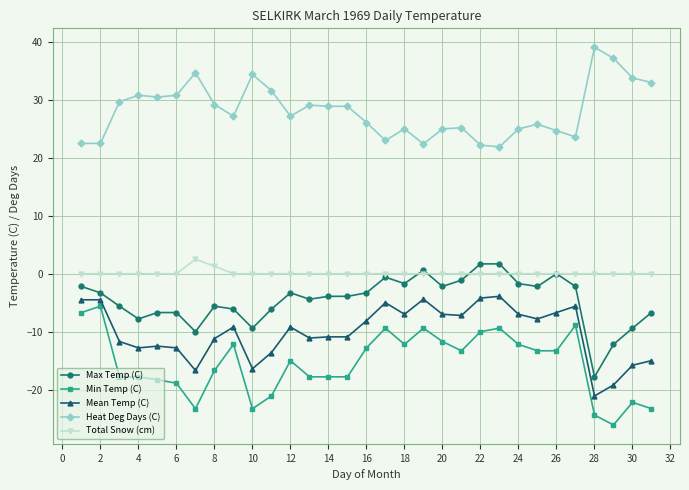

What is the sum of all Min Temp (C) values?

-482.0